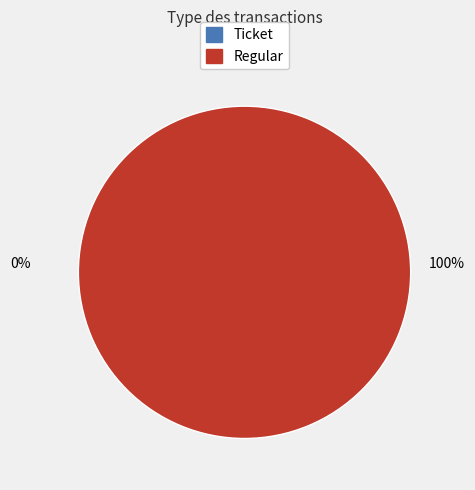

The Ticket slice represents 6% of the pie. True or false?

False